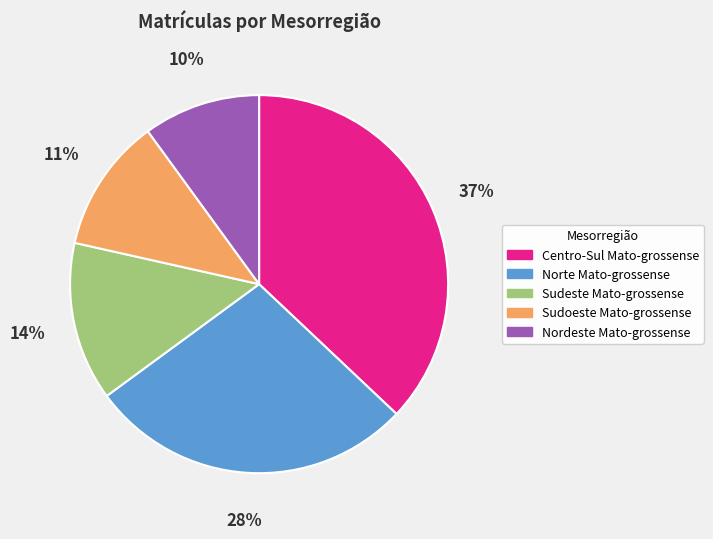

To the nearest percent, what is the difference between the largest and smallest slice percentages?

27%